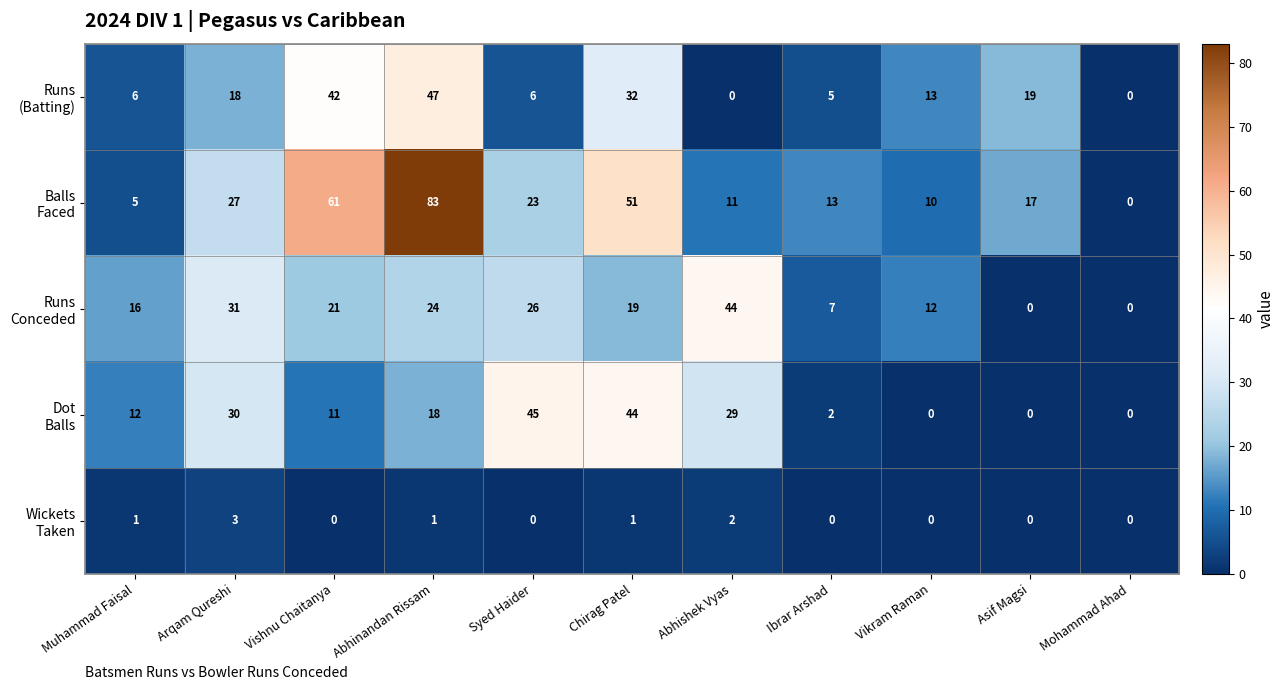

What is the total value across all series at Abhinandan Rissam?

173